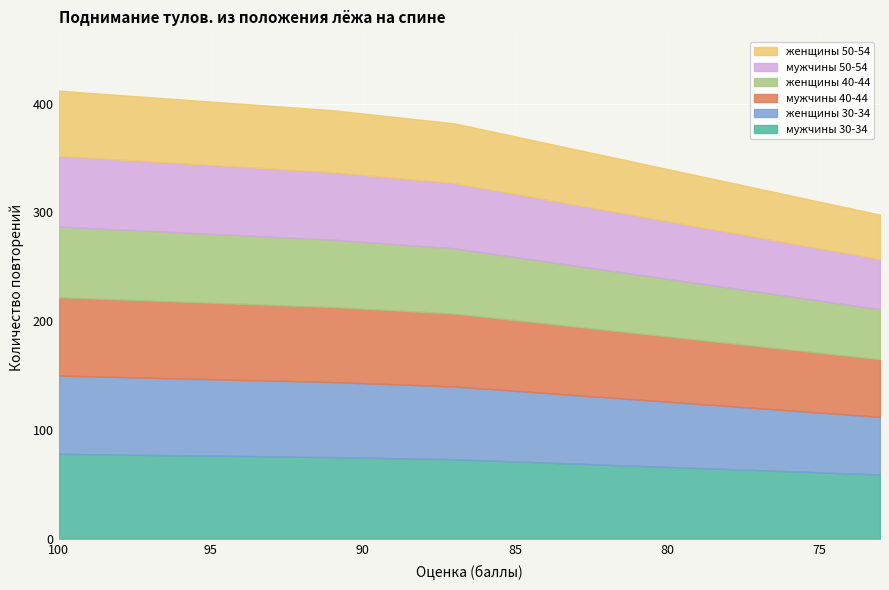

True or false: женщины 50-54 and женщины 40-44 cross at least once.

False